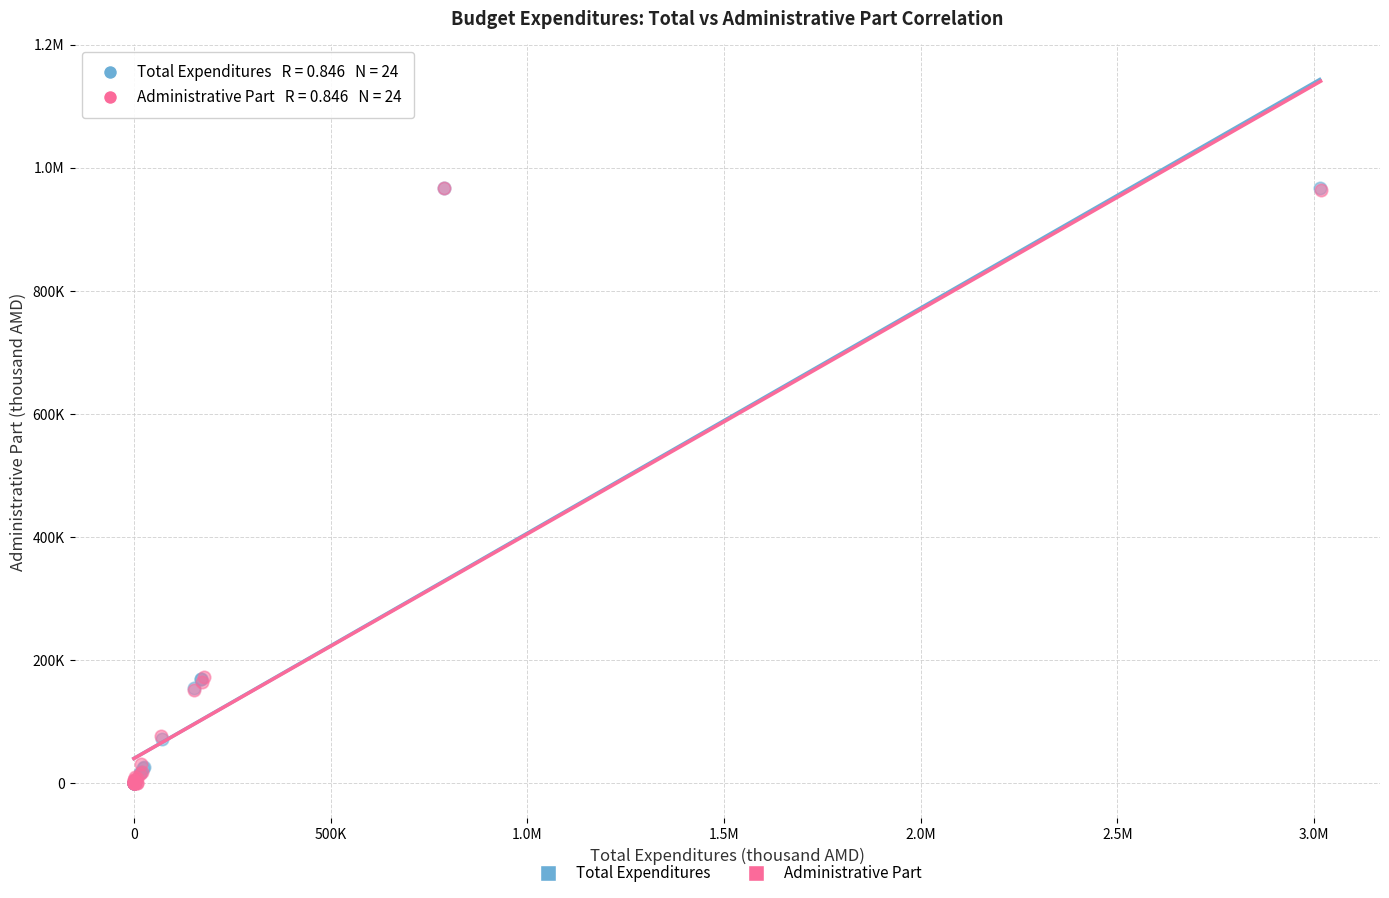

What are all the series names shown in the legend?

Total Expenditures, Administrative Part